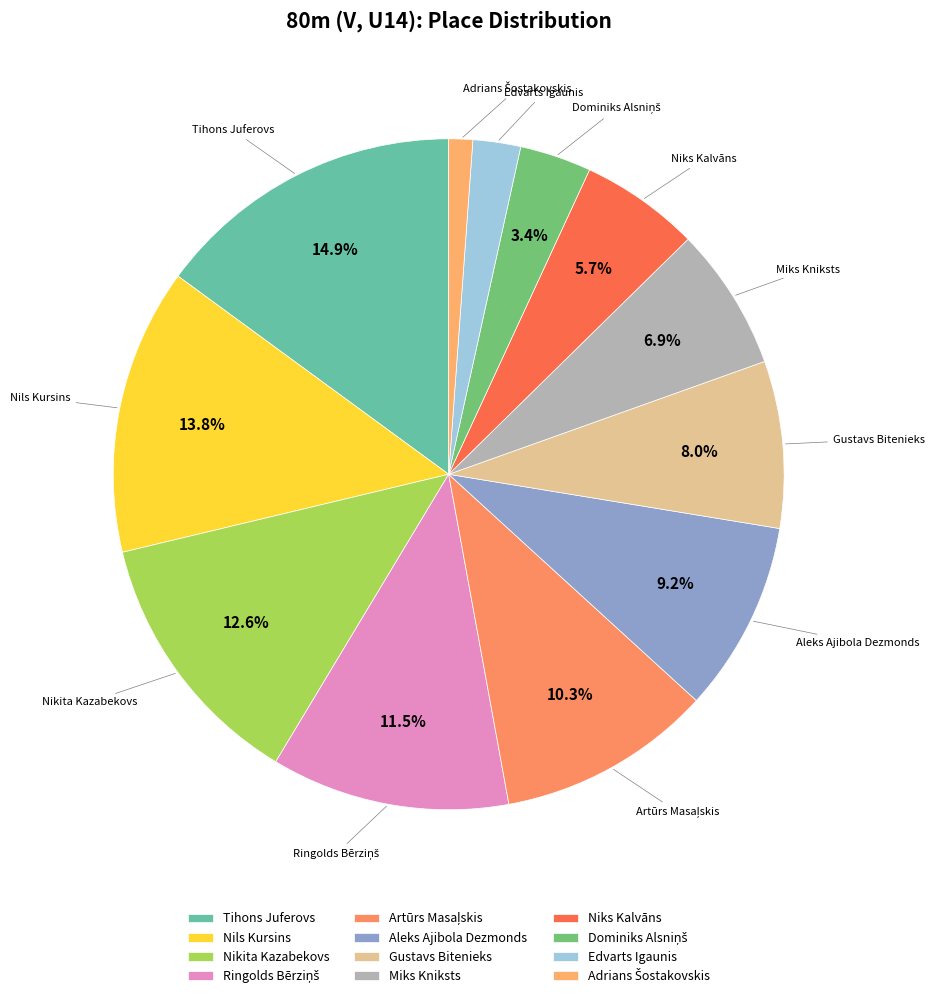

Approximately how many times larger is the value at Gustavs Bitenieks compared to Nils Kursins?

0.6